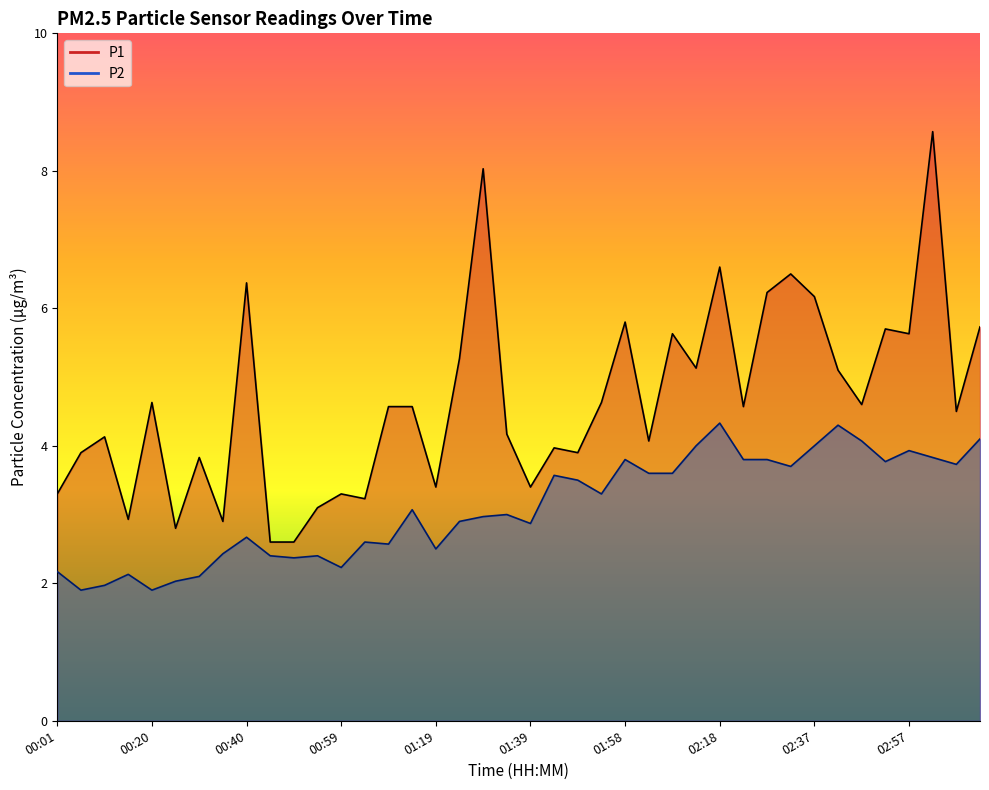

At which label does P1 first exceed 4?

00:10